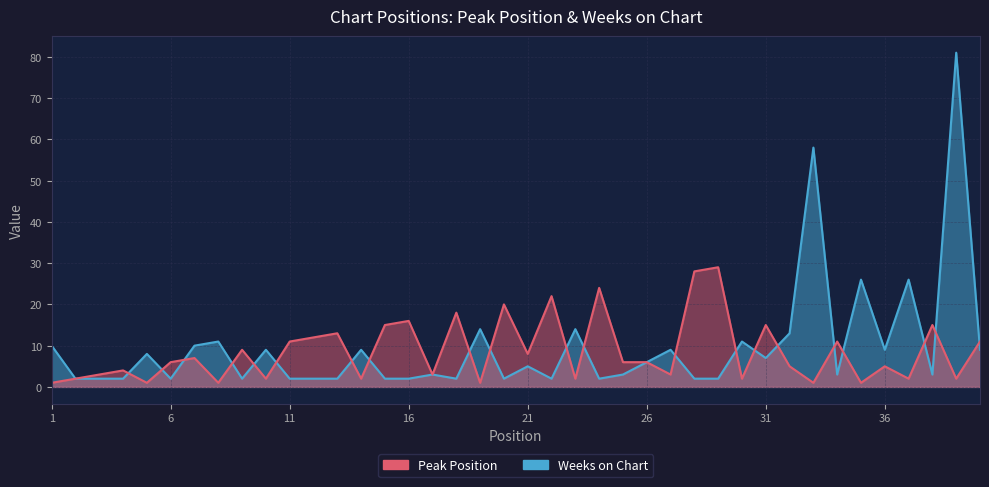

What are all the series names shown in the legend?

Peak Position, Weeks on Chart